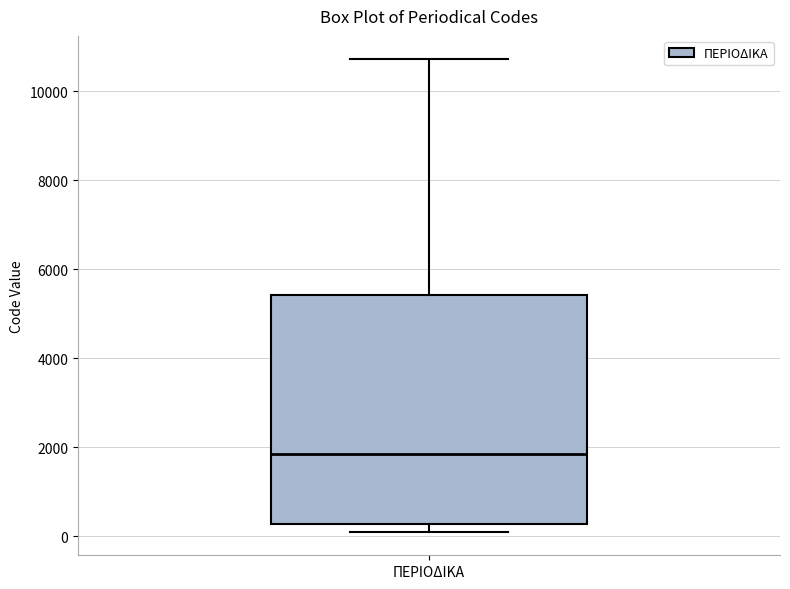

Where is the lower edge of the box for ΠΕΡΙΟΔΙΚΑ on the y-axis? The values are not printed on the chart, so give them approximately, as read against the axis.

200